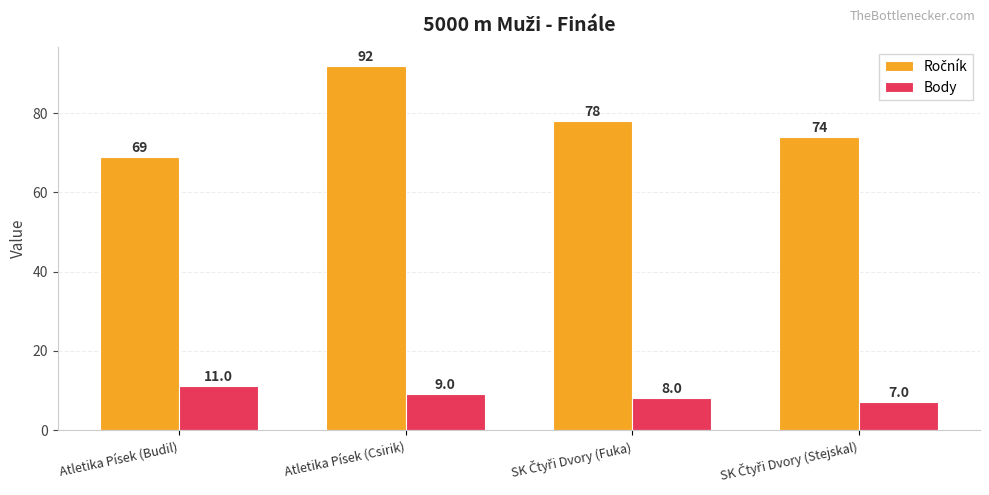

At which category is the sum across all series the highest?

Atletika Písek (Csirik)